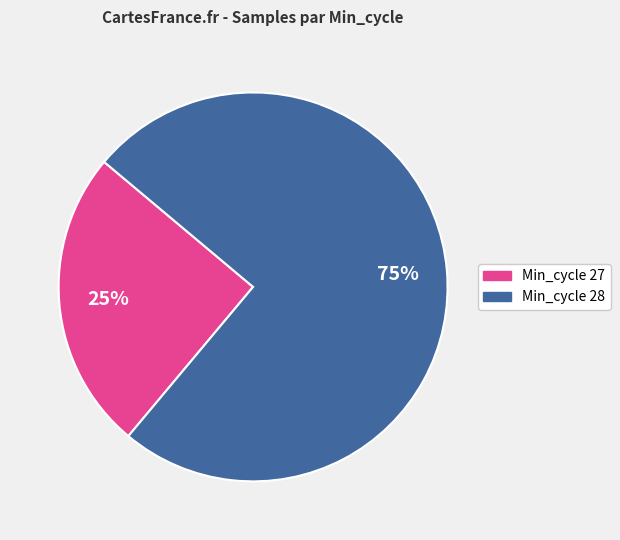

Does any single category account for the majority?

Yes